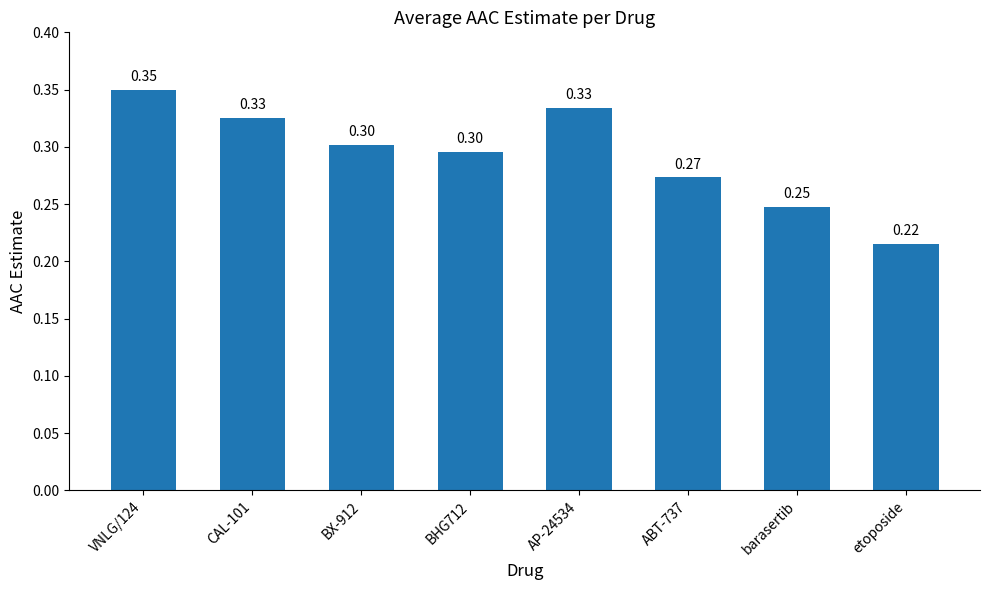

Which has a higher value, BHG712 or barasertib?

BHG712